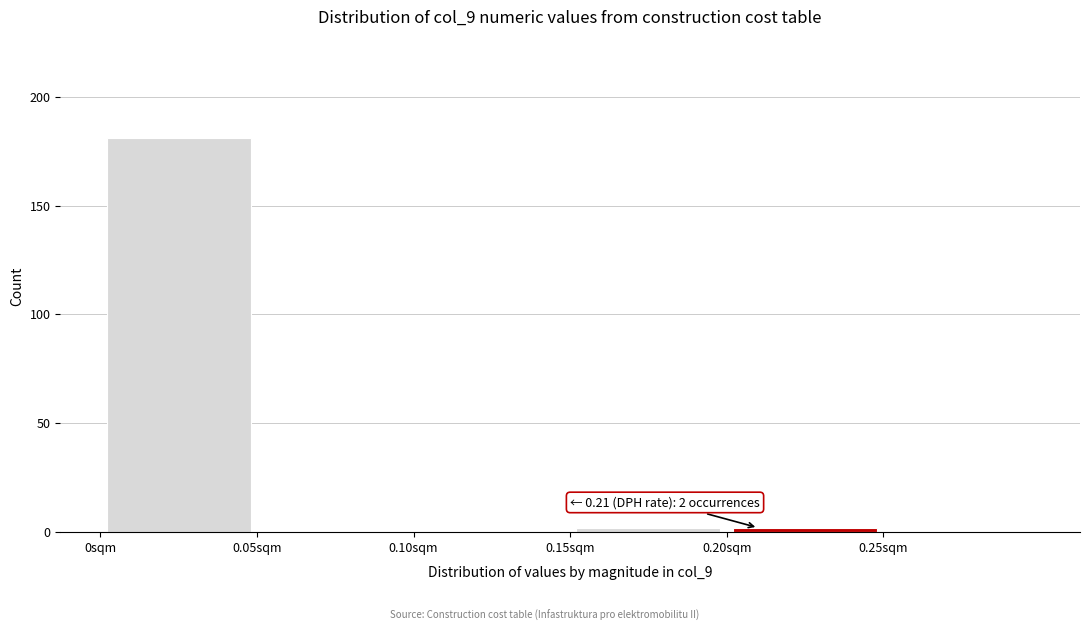

Over which range of the x-axis is the bar tallest?

0.00 to 0.05